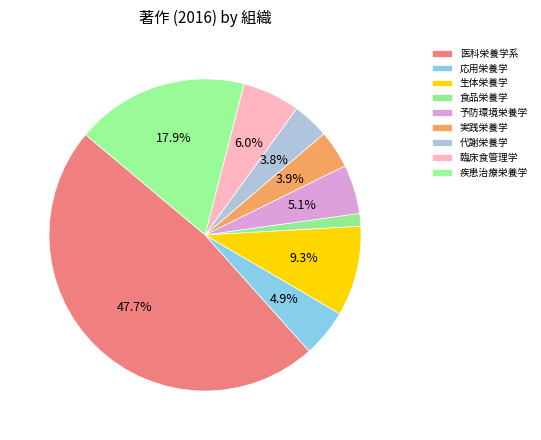

How many slices are in this pie chart?

9